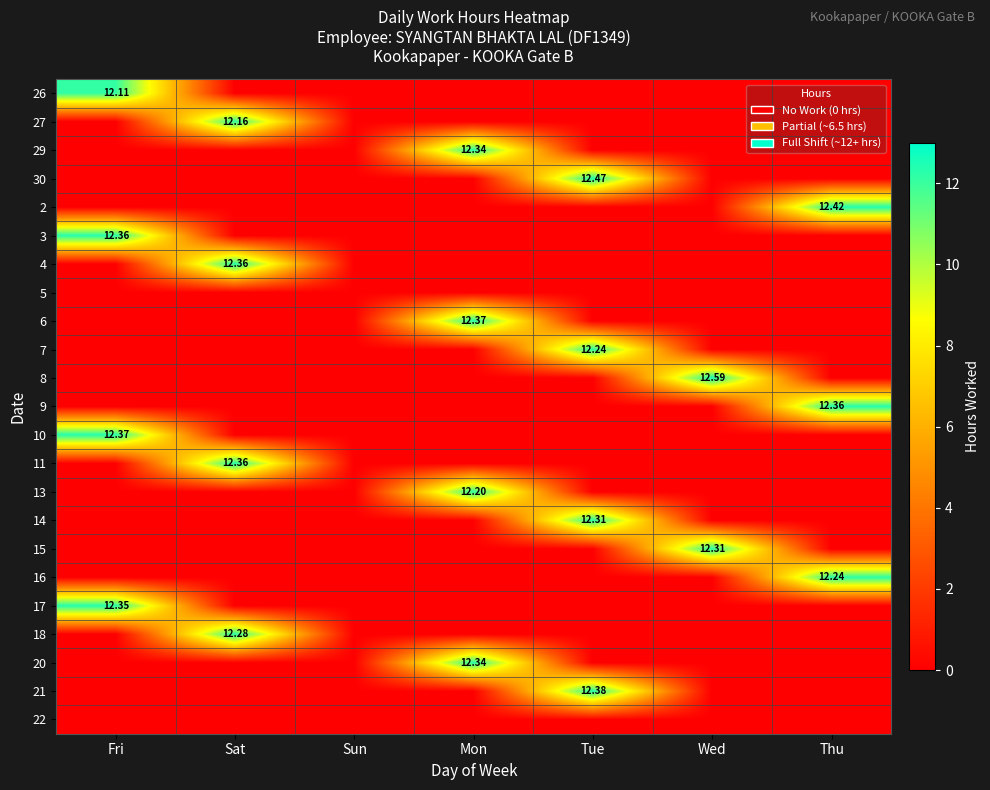

Rank the series by their maximum value, from lowest to highest.

5, 22, 26, 27, 13, 7, 16, 18, 14, 15, 29, 20, 17, 3, 4, 9, 11, 6, 10, 21, 2, 30, 8